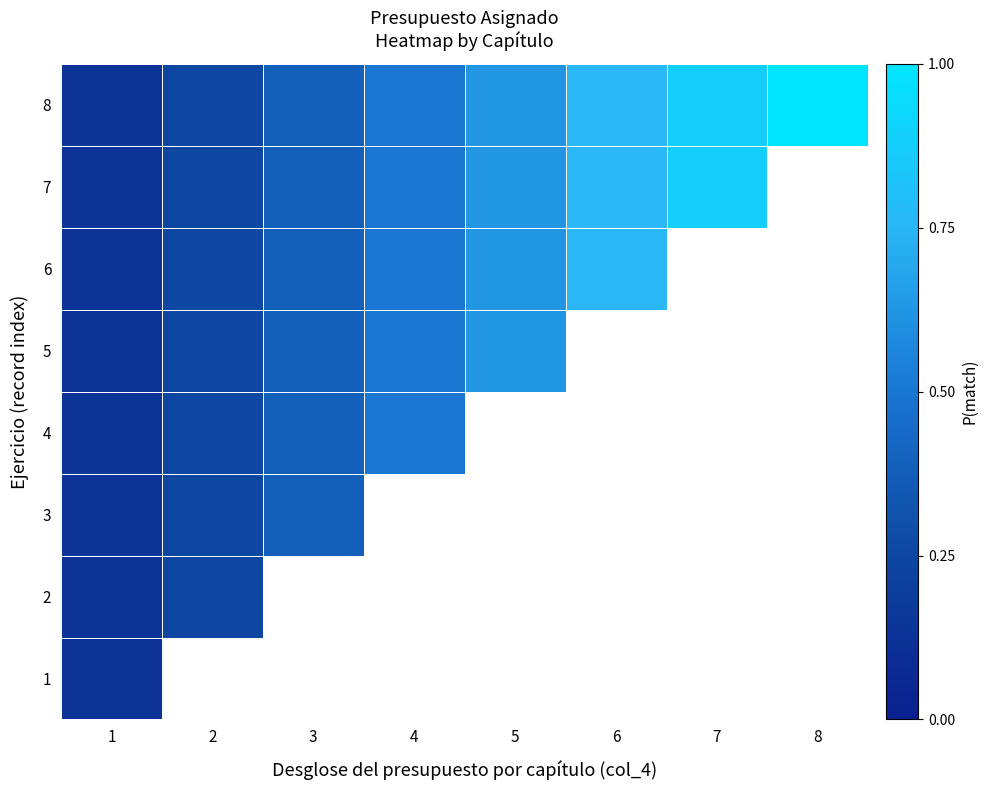

How many values in the 7 series exceed 0?

7